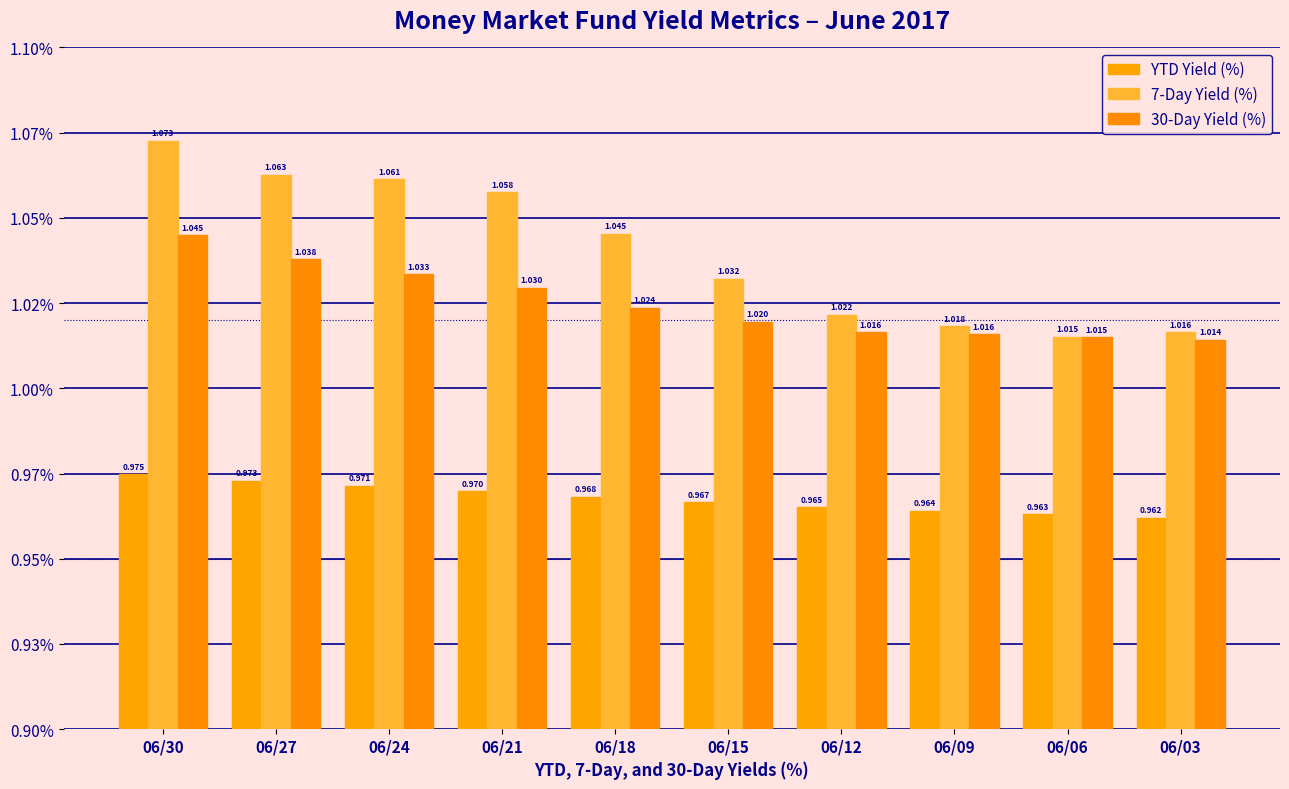

What are all the series names shown in the legend?

YTD Yield (%), 7-Day Yield (%), 30-Day Yield (%)